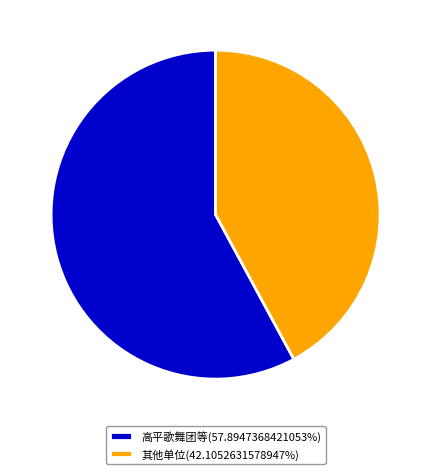

Does any single category account for the majority?

Yes